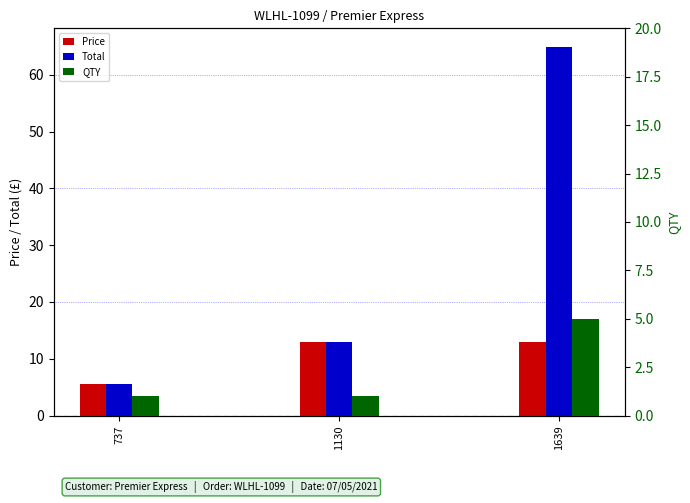

What is the difference between the Price values at 1639 and 737?

7.5